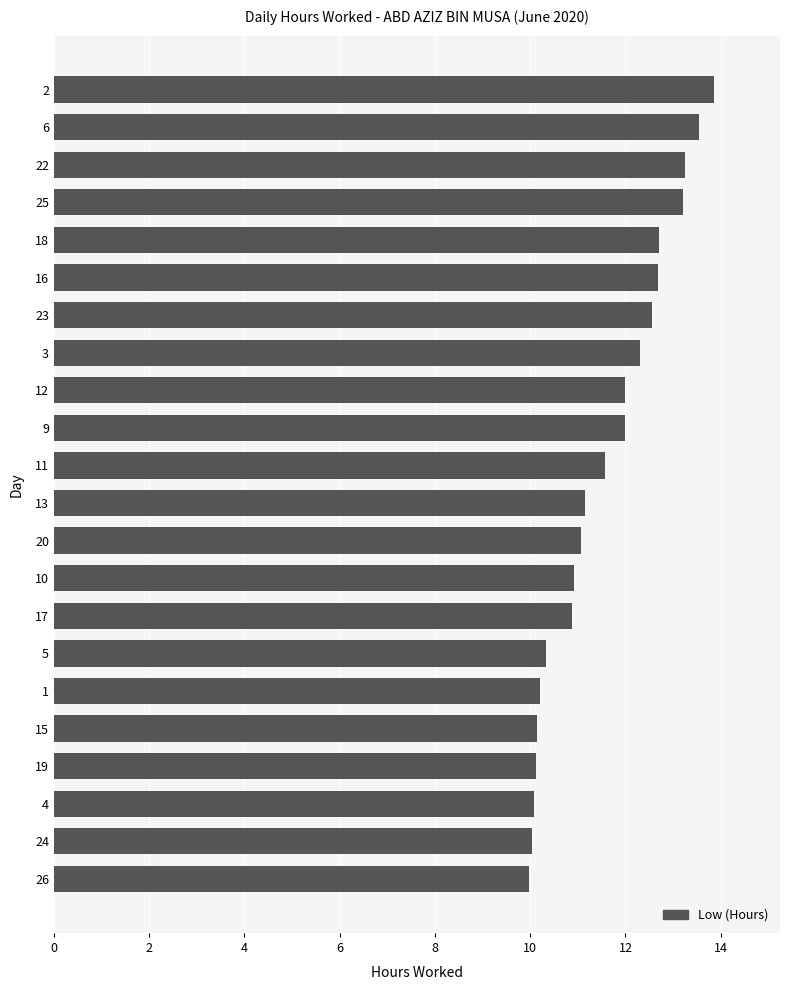

What is the change in value from 10 to 20?

+0.1